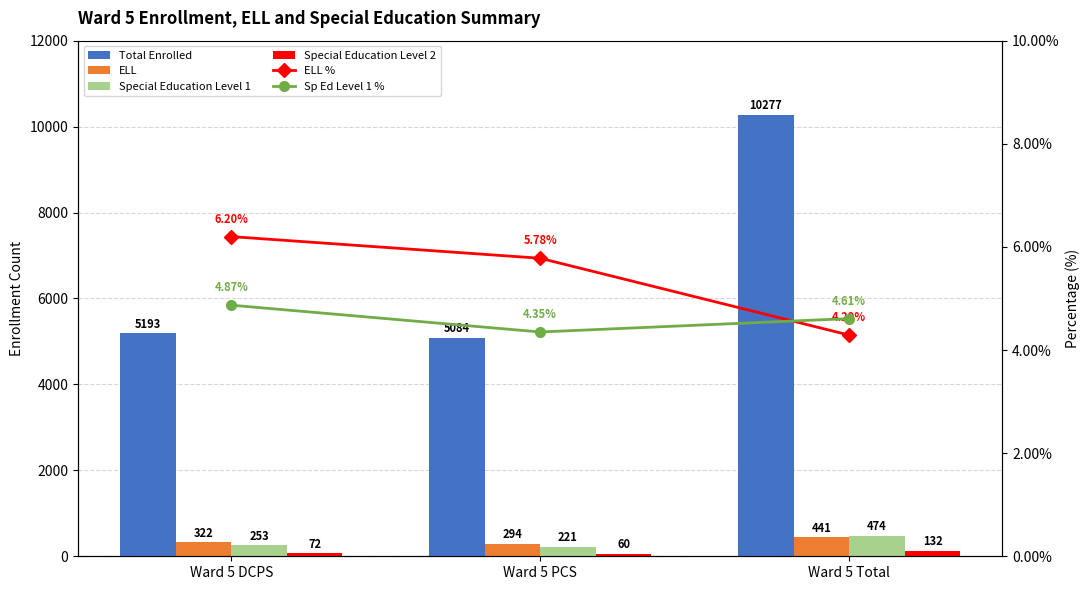

Which label corresponds to the largest value in the chart?

Ward 5 Total